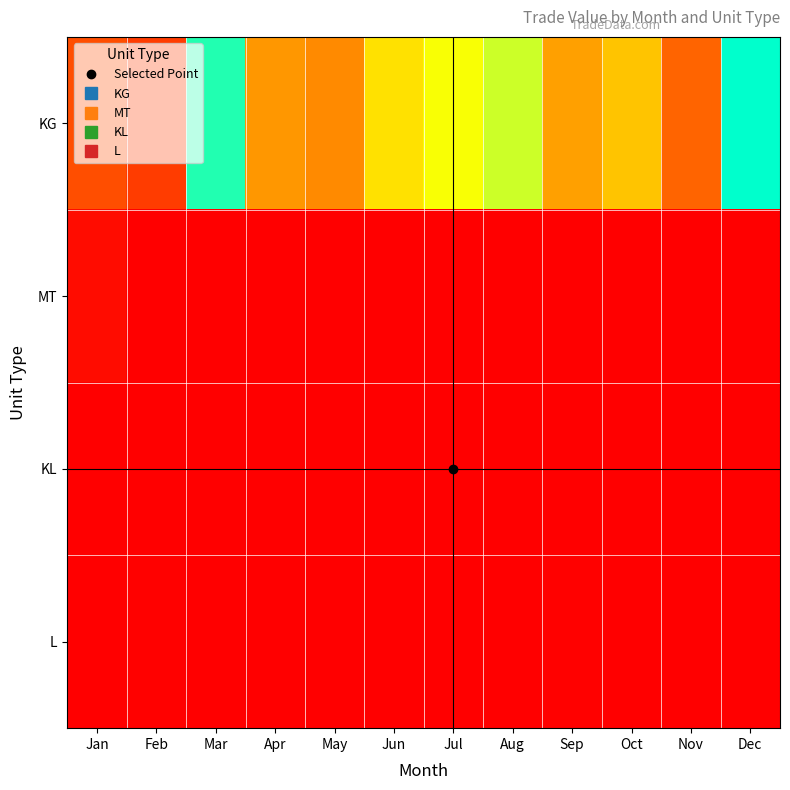

Reading left to right, what are all the values shown in this chart?

KG: Jan=20369.7	Feb=15982.8	Mar=95366.7	Apr=39572.0	May=36006.0	Jun=58666.4	Jul=67370.7	Aug=73353.9	Sep=41857.3	Oct=51518.5	Nov=26254.3	Dec=100000.0
MT: Jan=3354.1	Feb=0.0	Mar=0.0	Apr=0.0	May=0.0	Jun=0.0	Jul=0.0	Aug=0.0	Sep=0.0	Oct=0.0	Nov=0.0	Dec=0.0
KL: Jan=0.0	Feb=0.0	Mar=0.0	Apr=331.8	May=0.0	Jun=0.0	Jul=0.0	Aug=0.0	Sep=0.0	Oct=0.0	Nov=0.0	Dec=0.0
L: Jan=0.0	Feb=474.4	Mar=0.0	Apr=0.0	May=0.0	Jun=0.0	Jul=0.0	Aug=0.0	Sep=511.7	Oct=0.0	Nov=0.0	Dec=0.0